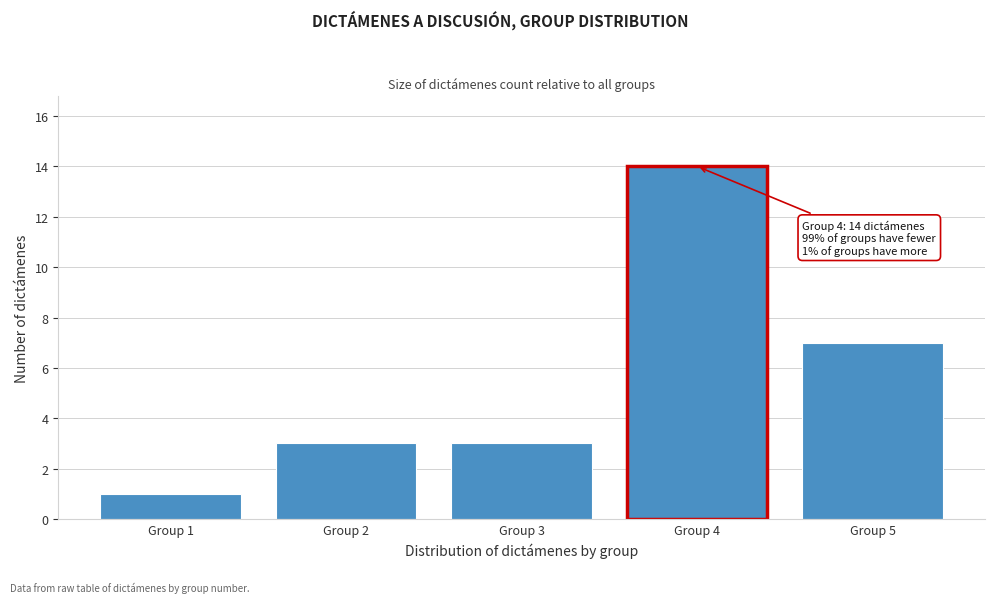

Reading left to right, transcribe all the data shown in this chart.

Group 1=1	Group 2=3	Group 3=3	Group 4=14	Group 5=7